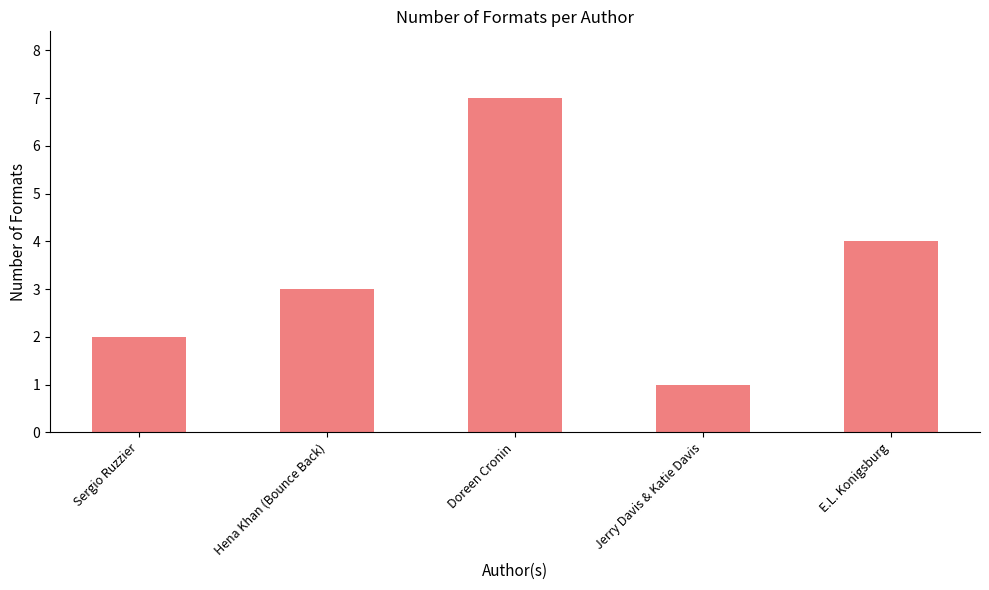

The value at E.L. Konigsburg is 4. True or false?

True